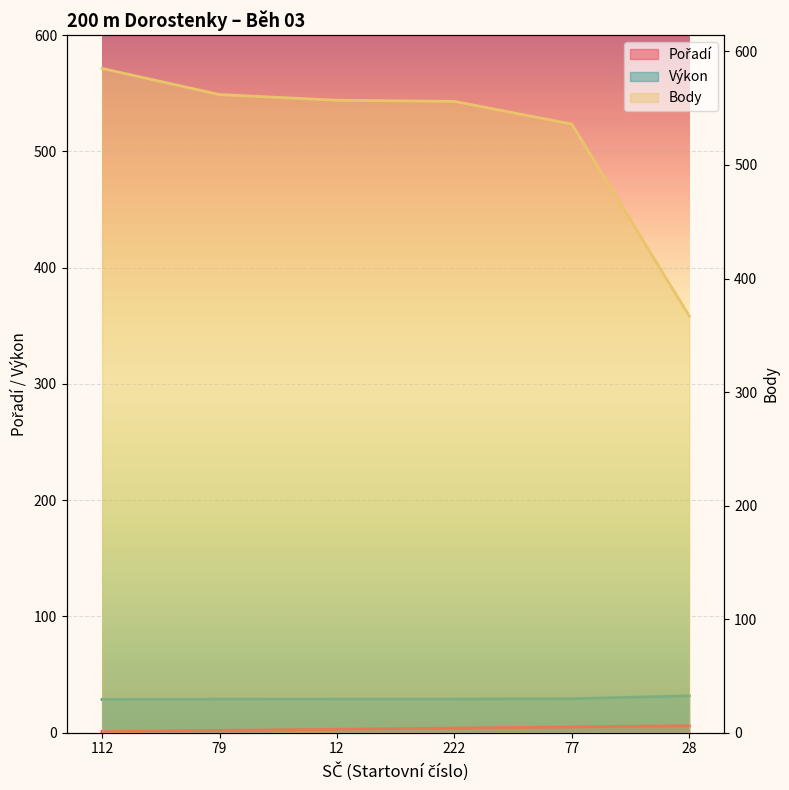

Which has a higher value, 28 or 79?

28